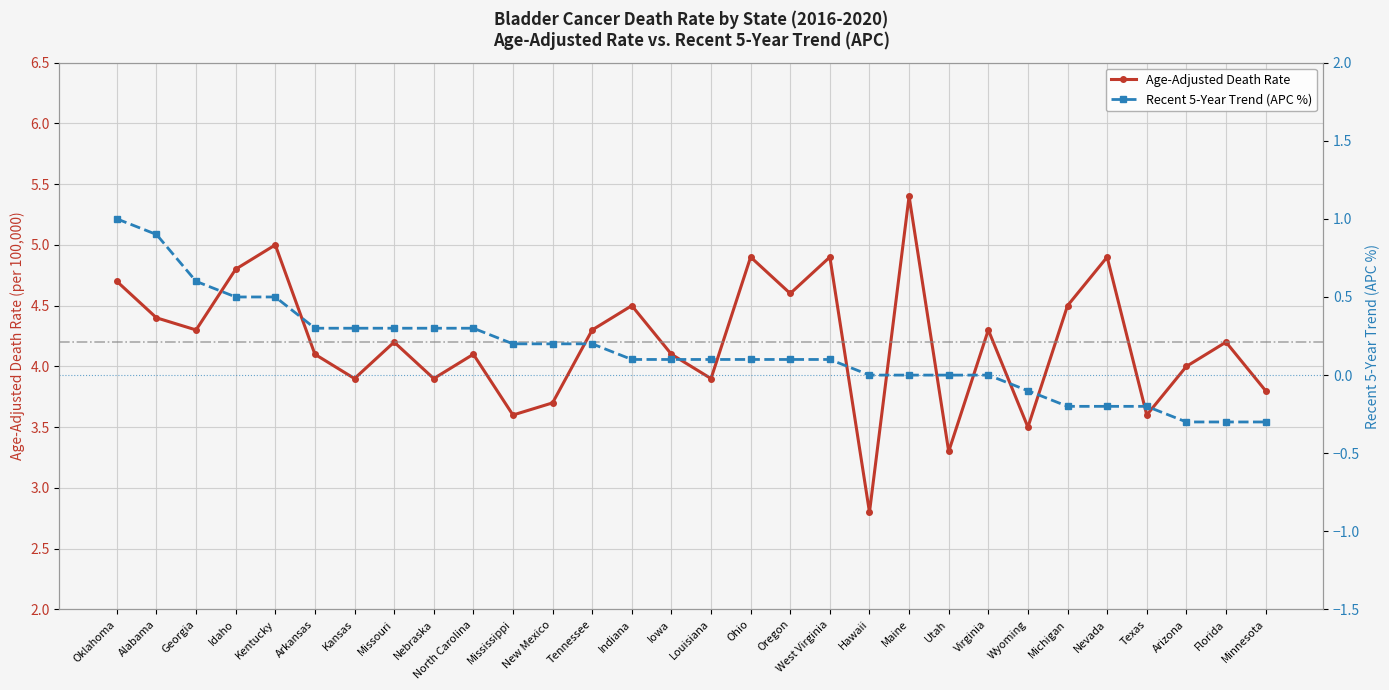

How many interior local valleys does the Age-Adjusted Death Rate series have?

10